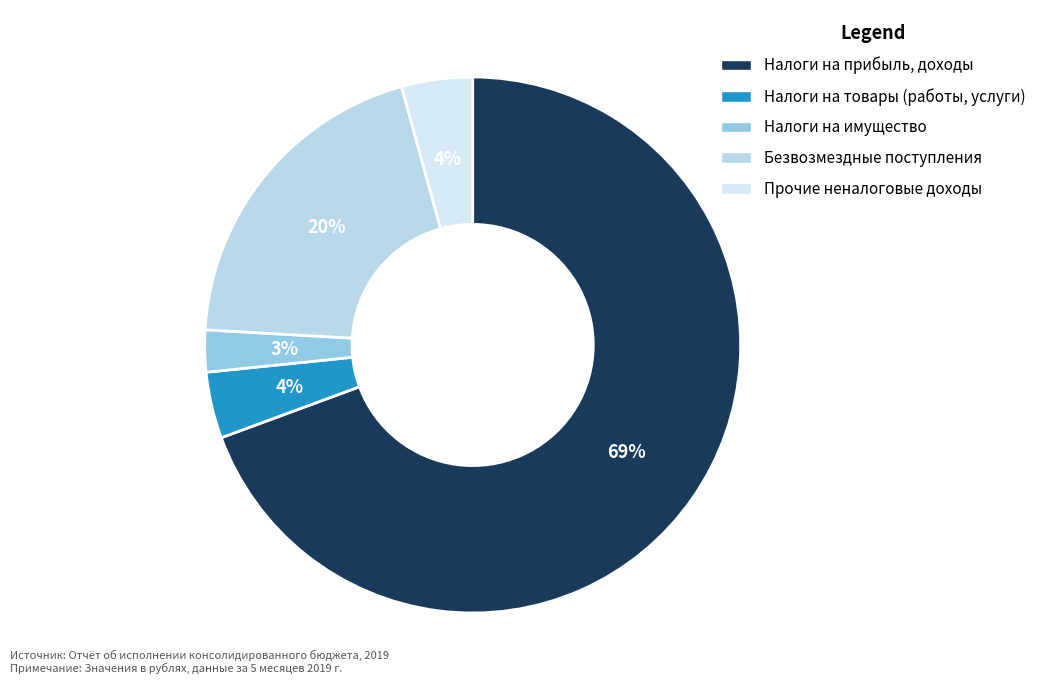

Is there a majority slice in this chart?

Yes